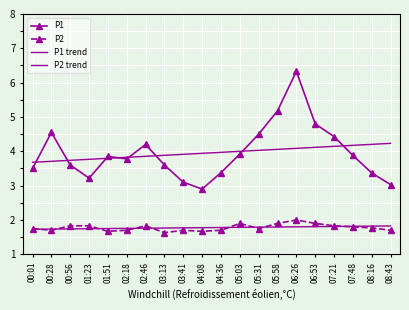

Between 01:51 and 07:48, which series saw the biggest shift?

P1 trend